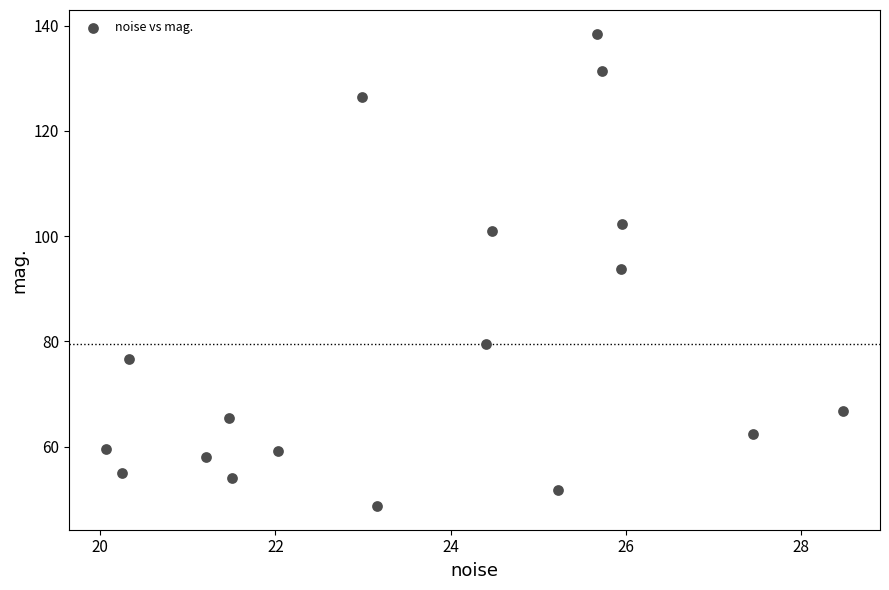

What is the range of X values (max minus min)?

8.4